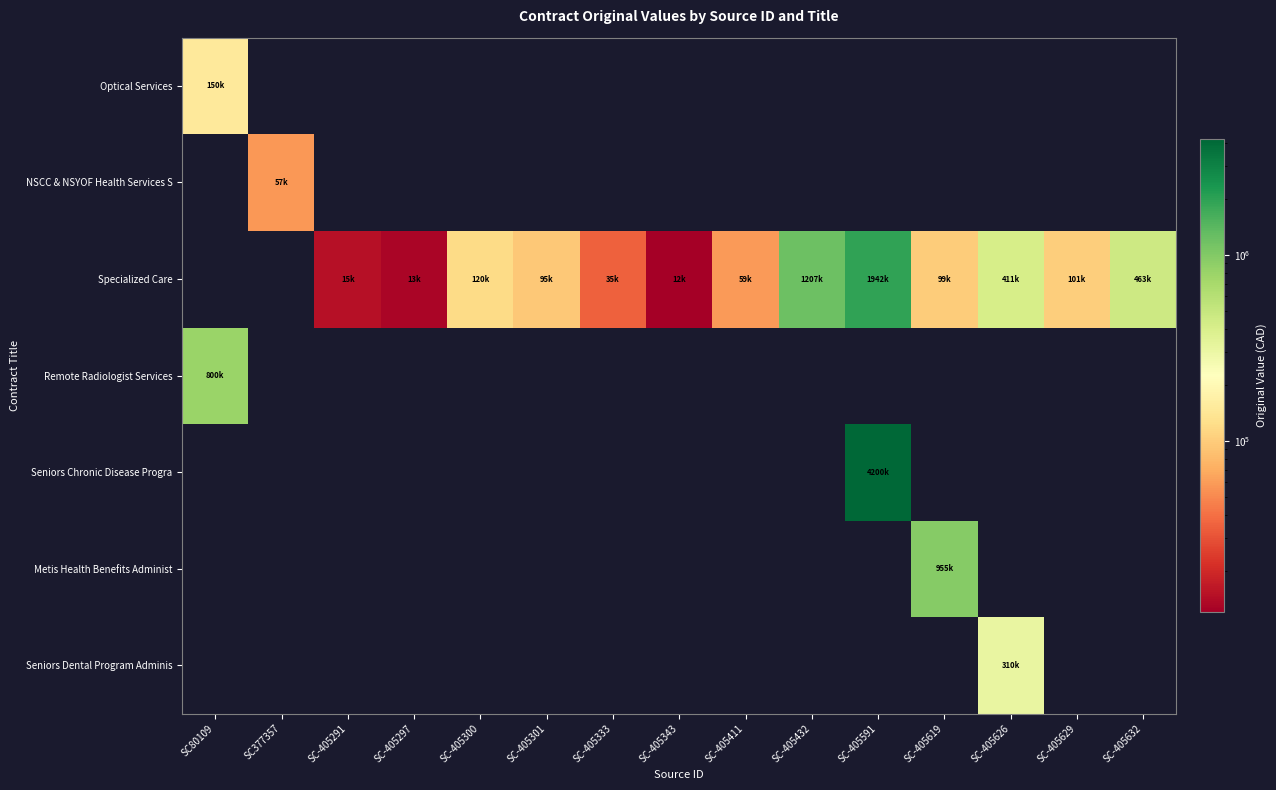

Reading right to left, extract all data points from this chart.

Optical Services: SC-405632=0	SC-405629=0	SC-405626=0	SC-405619=0	SC-405591=0	SC-405432=0	SC-405411=0	SC-405343=0	SC-405333=0	SC-405301=0	SC-405300=0	SC-405297=0	SC-405291=0	SC377357=0	SC80109=150000
NSCC & NSYOF Health Services S: SC-405632=0	SC-405629=0	SC-405626=0	SC-405619=0	SC-405591=0	SC-405432=0	SC-405411=0	SC-405343=0	SC-405333=0	SC-405301=0	SC-405300=0	SC-405297=0	SC-405291=0	SC377357=57202	SC80109=0
Specialized Care: SC-405632=462608	SC-405629=101020	SC-405626=410950	SC-405619=98798	SC-405591=1942175	SC-405432=1206850	SC-405411=59437	SC-405343=12000	SC-405333=34800	SC-405301=95000	SC-405300=120000	SC-405297=13000	SC-405291=15000	SC377357=0	SC80109=0
Remote Radiologist Services: SC-405632=0	SC-405629=0	SC-405626=0	SC-405619=0	SC-405591=0	SC-405432=0	SC-405411=0	SC-405343=0	SC-405333=0	SC-405301=0	SC-405300=0	SC-405297=0	SC-405291=0	SC377357=0	SC80109=800000
Seniors Chronic Disease Progra: SC-405632=0	SC-405629=0	SC-405626=0	SC-405619=0	SC-405591=4200000	SC-405432=0	SC-405411=0	SC-405343=0	SC-405333=0	SC-405301=0	SC-405300=0	SC-405297=0	SC-405291=0	SC377357=0	SC80109=0
Metis Health Benefits Administ: SC-405632=0	SC-405629=0	SC-405626=0	SC-405619=955000	SC-405591=0	SC-405432=0	SC-405411=0	SC-405343=0	SC-405333=0	SC-405301=0	SC-405300=0	SC-405297=0	SC-405291=0	SC377357=0	SC80109=0
Seniors Dental Program Adminis: SC-405632=0	SC-405629=0	SC-405626=309500	SC-405619=0	SC-405591=0	SC-405432=0	SC-405411=0	SC-405343=0	SC-405333=0	SC-405301=0	SC-405300=0	SC-405297=0	SC-405291=0	SC377357=0	SC80109=0